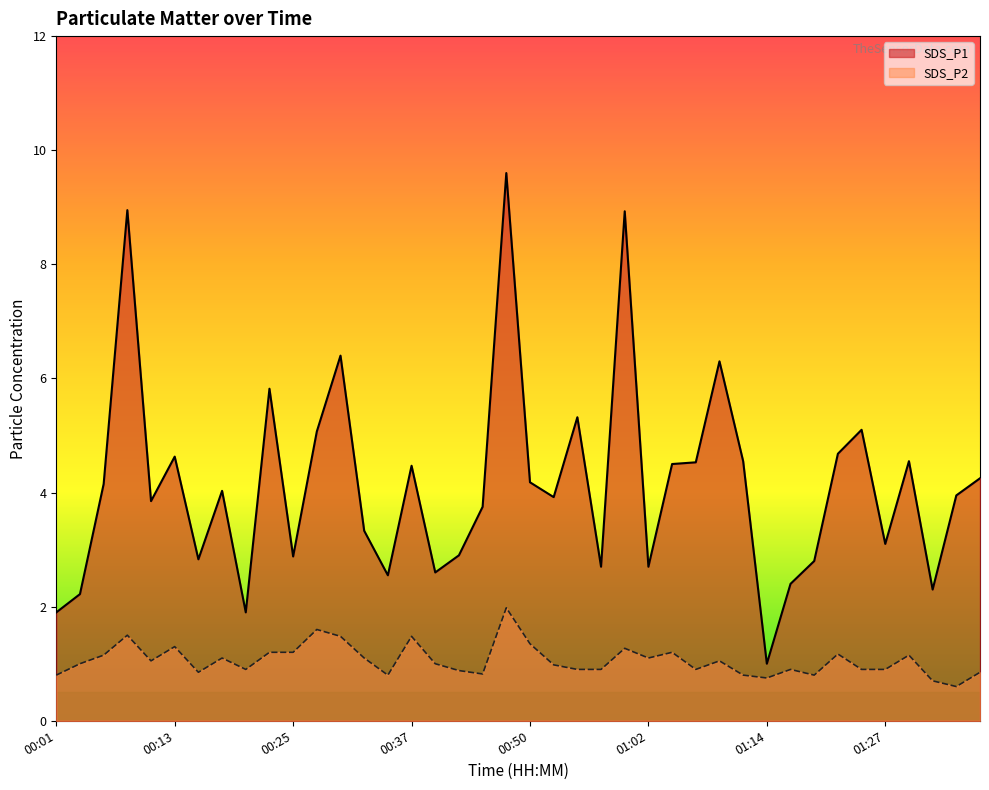

At which category is the sum across all series the highest?

00:47